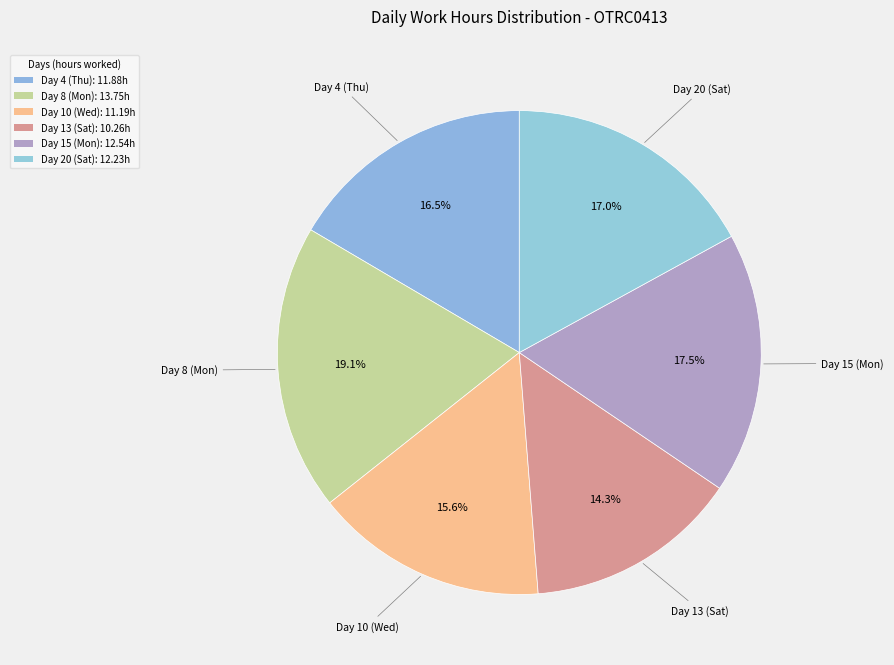

What percentage is the Day 8 (Mon) slice, to the nearest percent?

19%